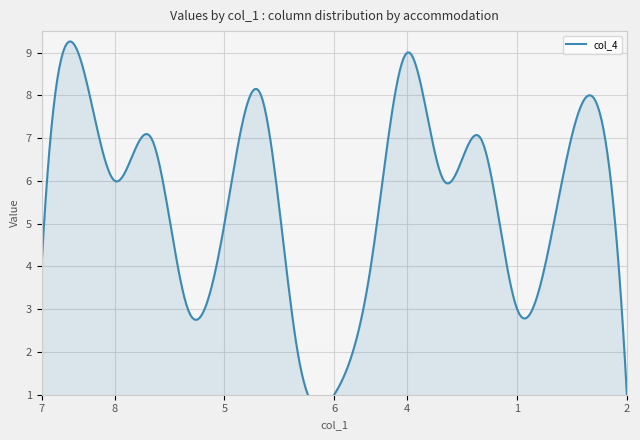

How many values in the col_4 series exceed 5?

8